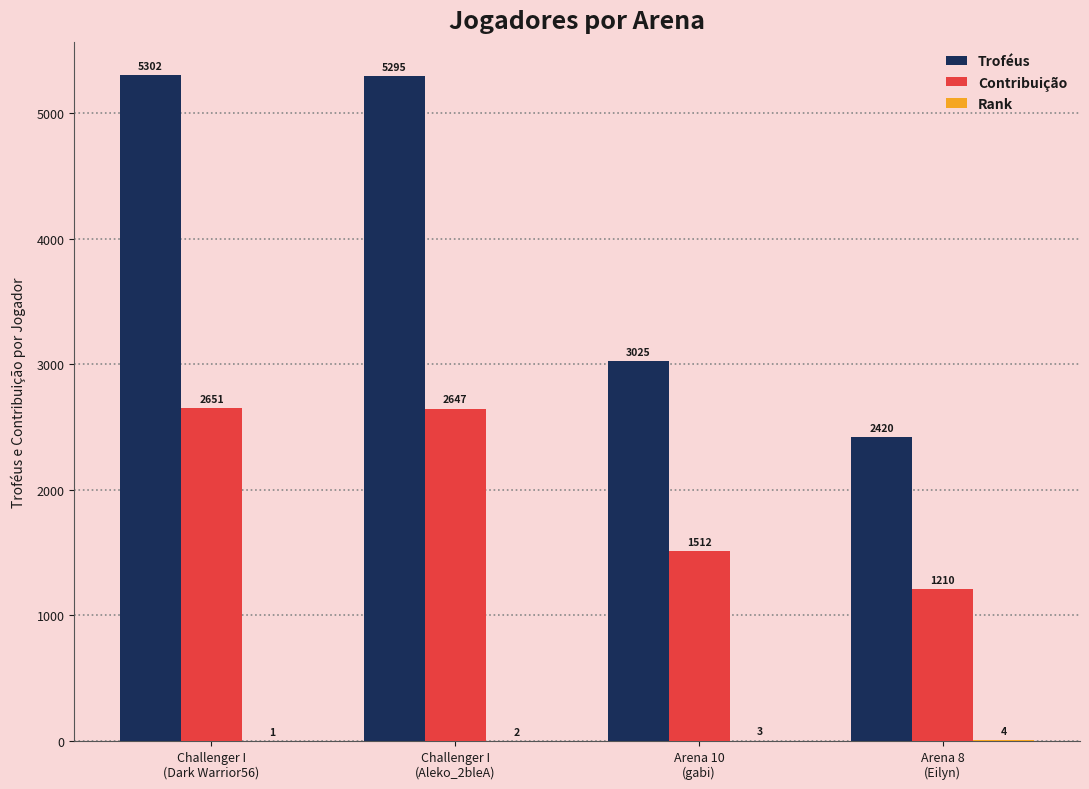

What is the maximum value for Contribuição?

2651